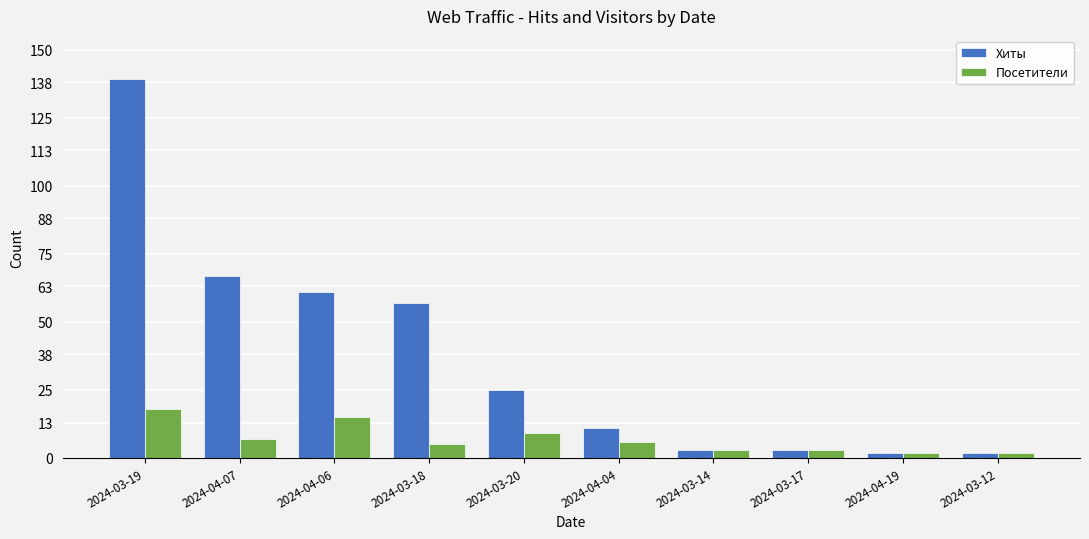

Read the Хиты value at 2024-03-20.

25